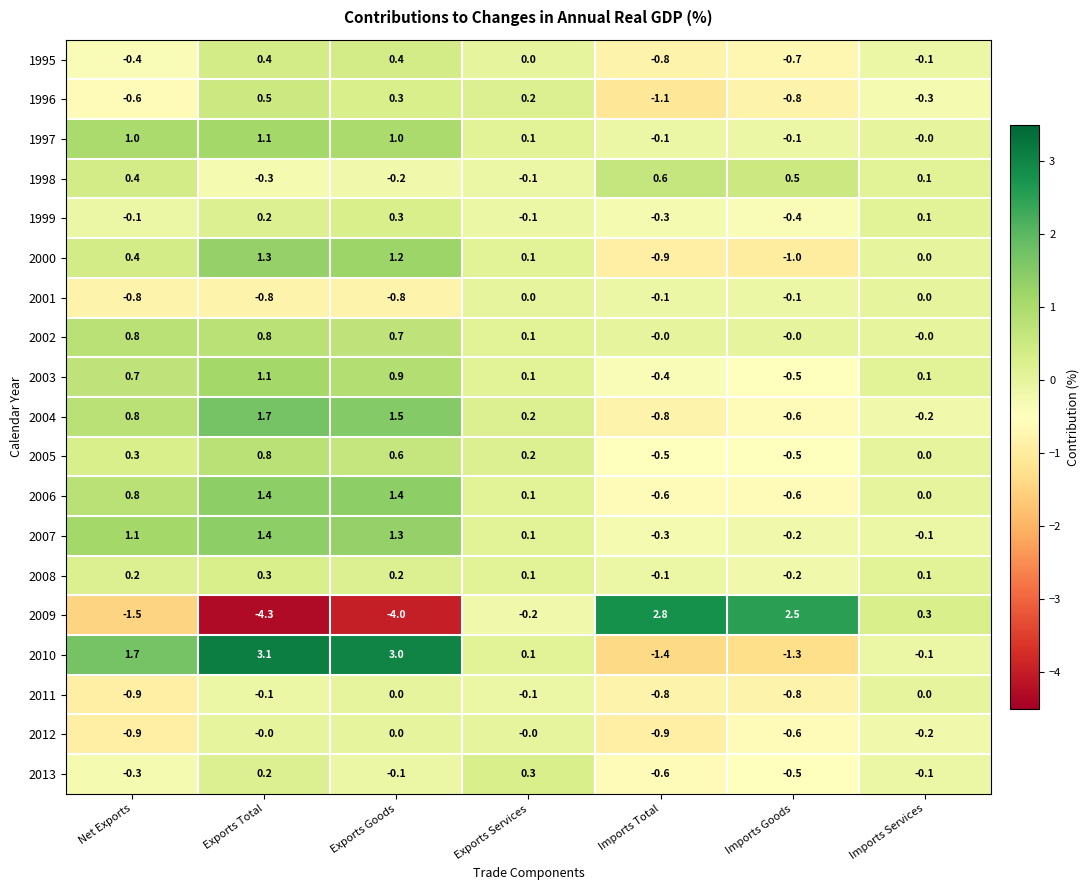

At which category is the sum across all series the highest?

Exports Total